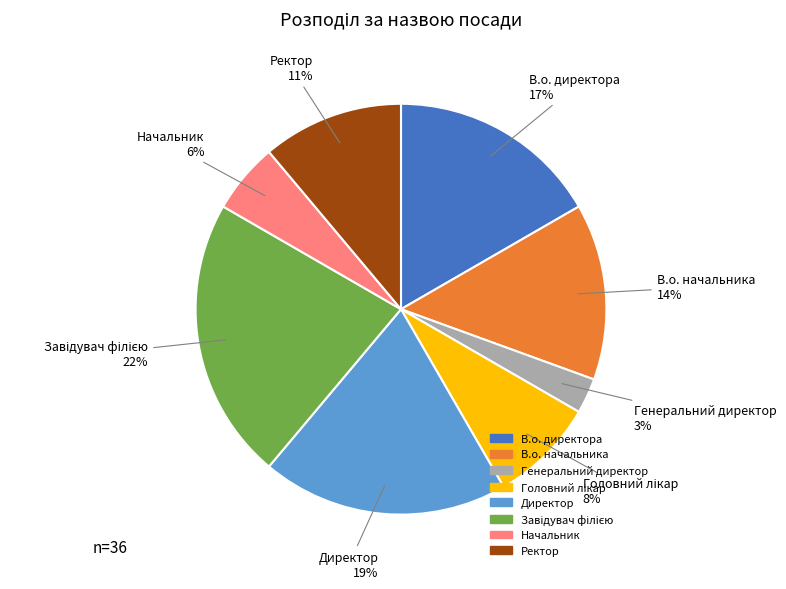

Is the sum of В.о. начальника and В.о. директора greater than half?

No